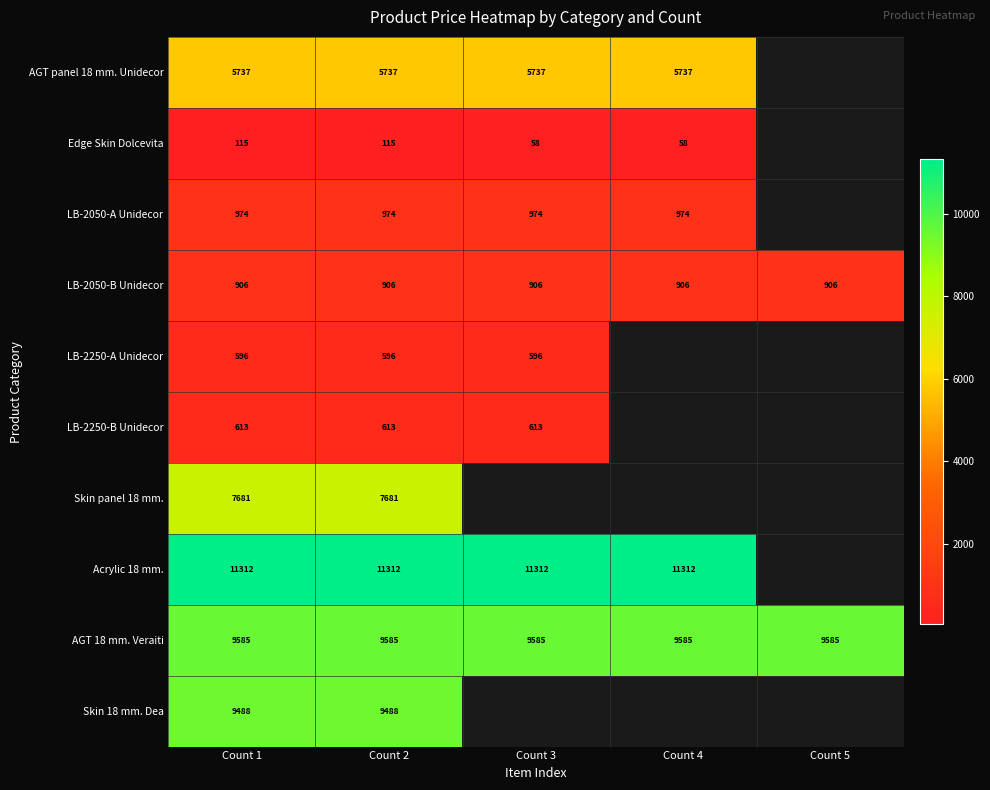

What is the total value across all series at Count 2?

47007.0